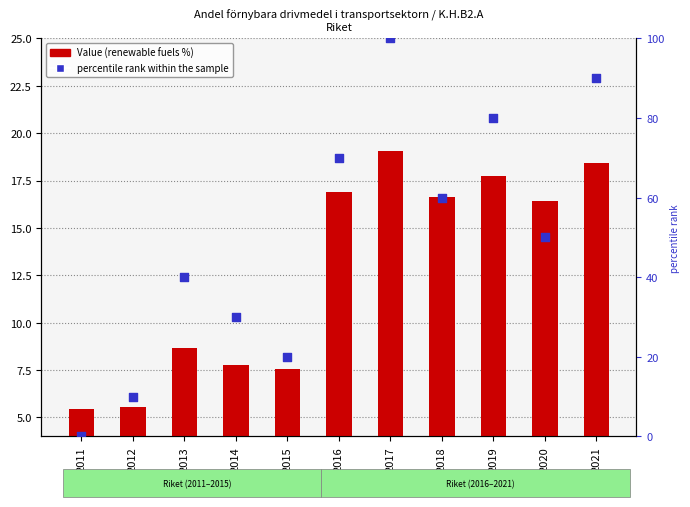

Which series has the largest total across all categories?

percentile rank within the sample